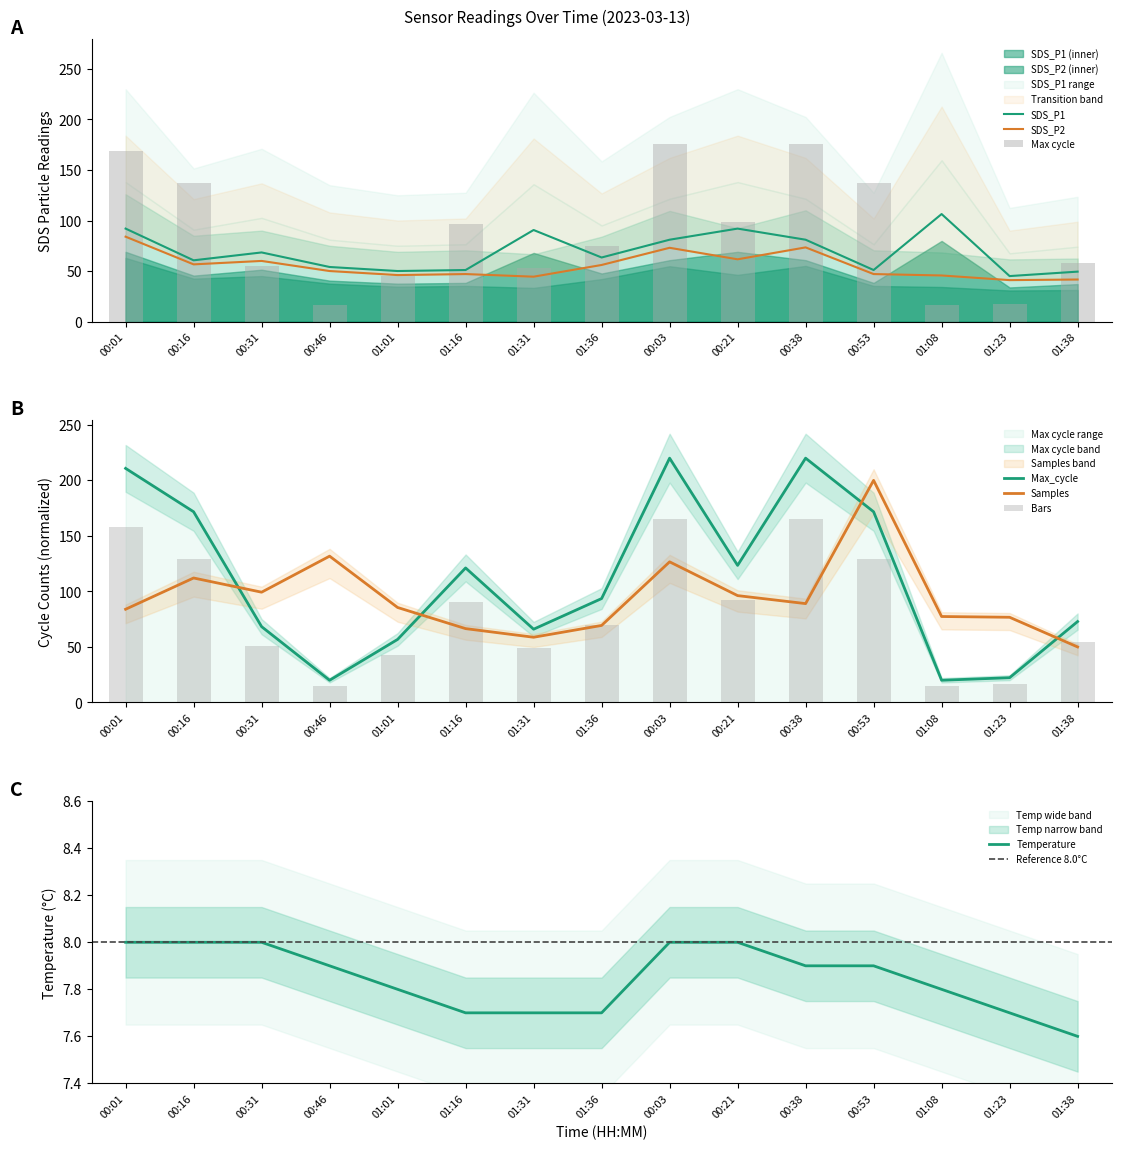

What is the difference between the maximum and minimum values in the SDS_P2 series?

43.0